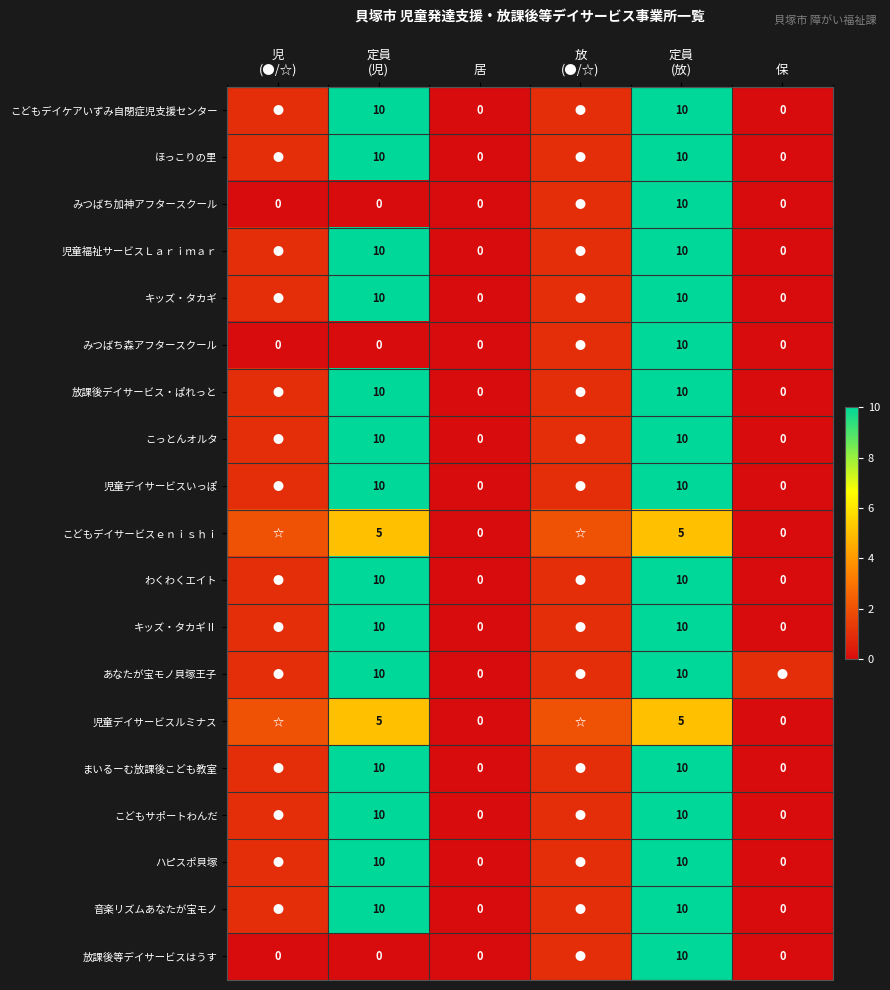

What is the total value across all series at 児
(●/☆)?

18